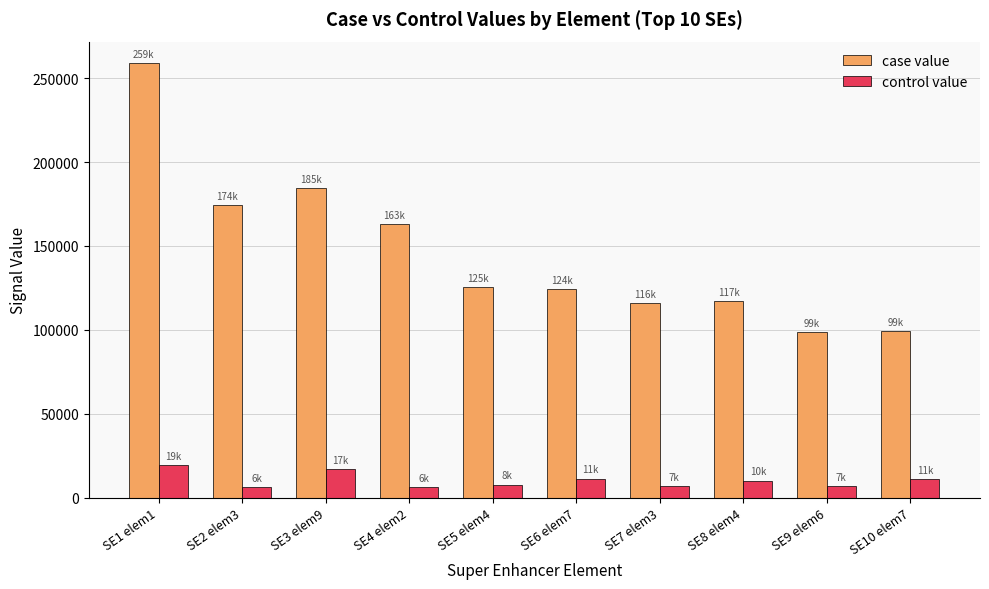

The value of control value at SE3 elem9 is 16903.3. True or false?

True